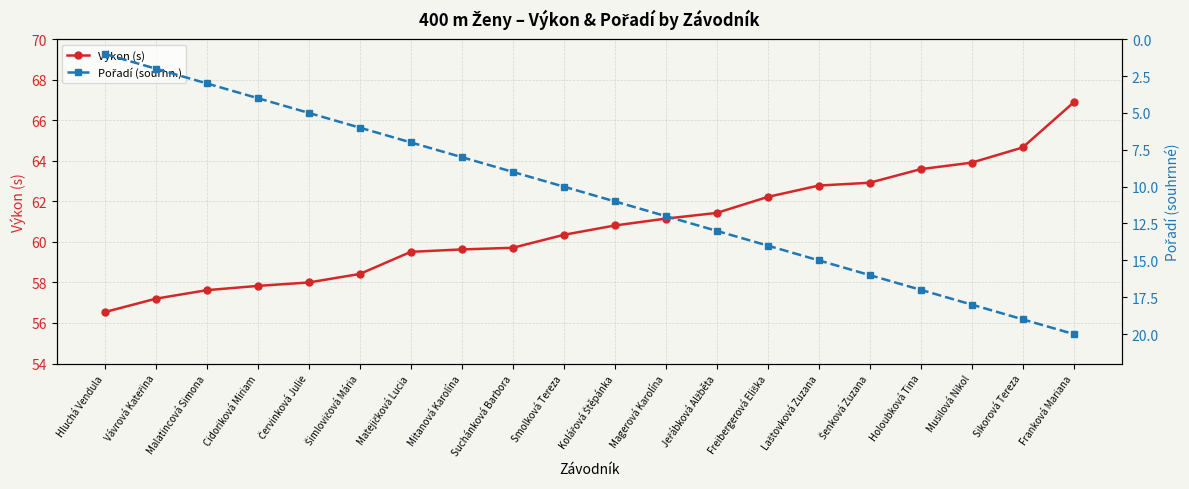

Which series has the largest range (max minus min)?

Pořadí (sourhn.)